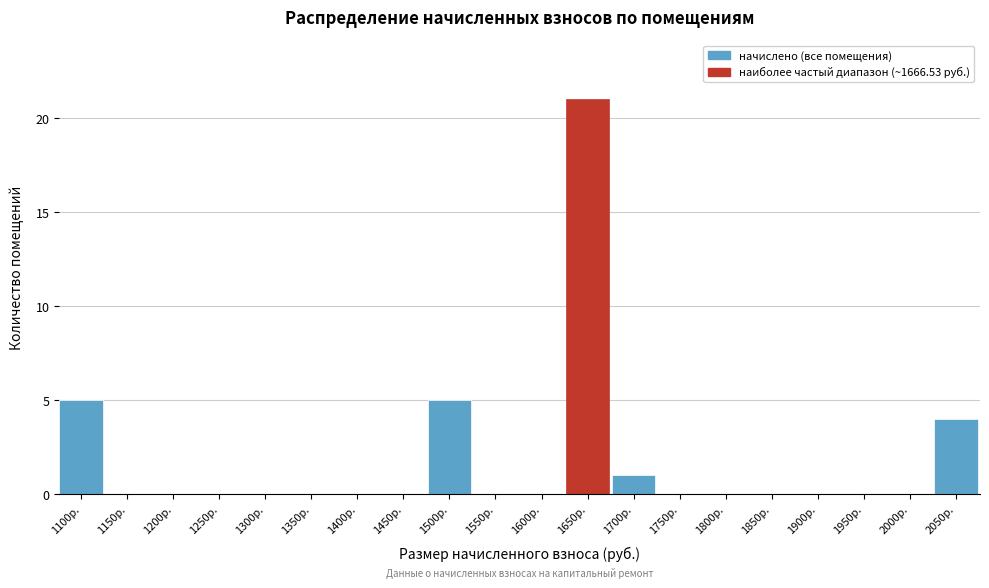

Reading right to left, transcribe all the data shown in this chart.

2050р.=4	2000р.=0	1950р.=0	1900р.=0	1850р.=0	1800р.=0	1750р.=0	1700р.=1	1650р.=21	1600р.=0	1550р.=0	1500р.=5	1450р.=0	1400р.=0	1350р.=0	1300р.=0	1250р.=0	1200р.=0	1150р.=0	1100р.=5